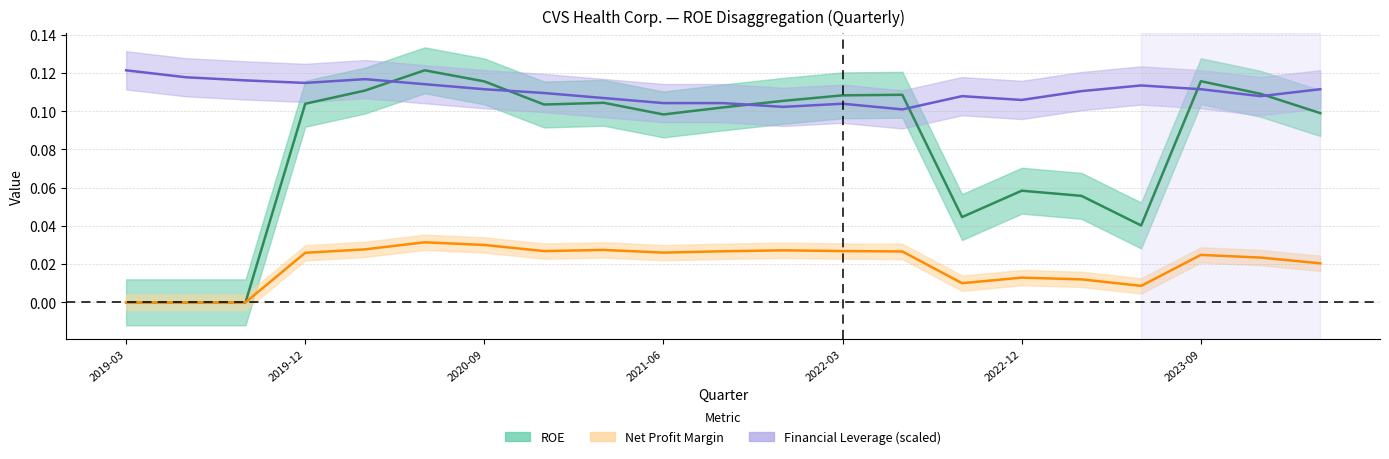

Is this an area chart (filled region under the line)?

No